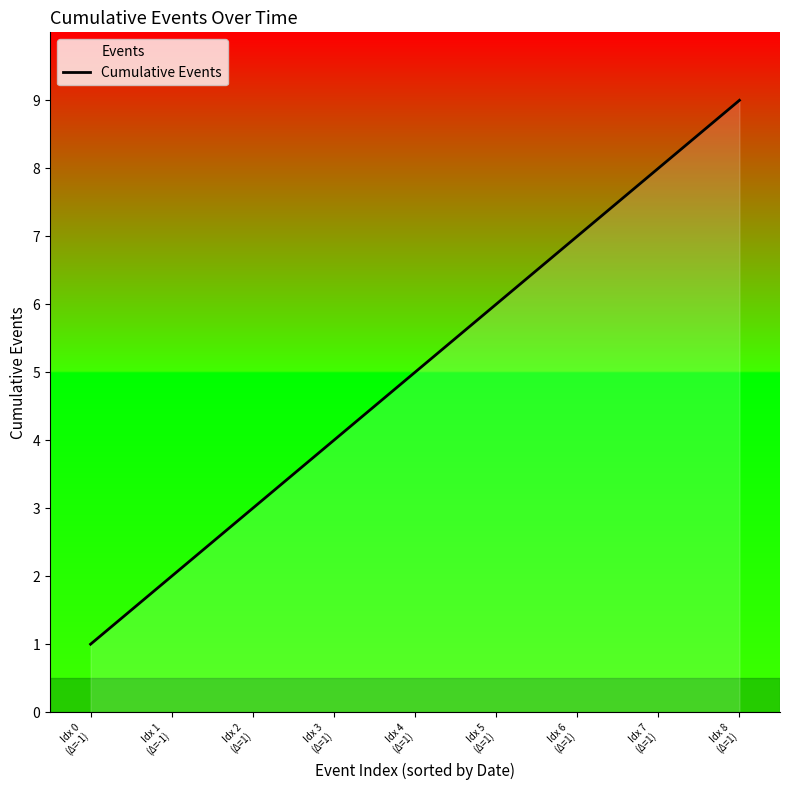

The value at Idx 8
(Δ=1) is 9. True or false?

True